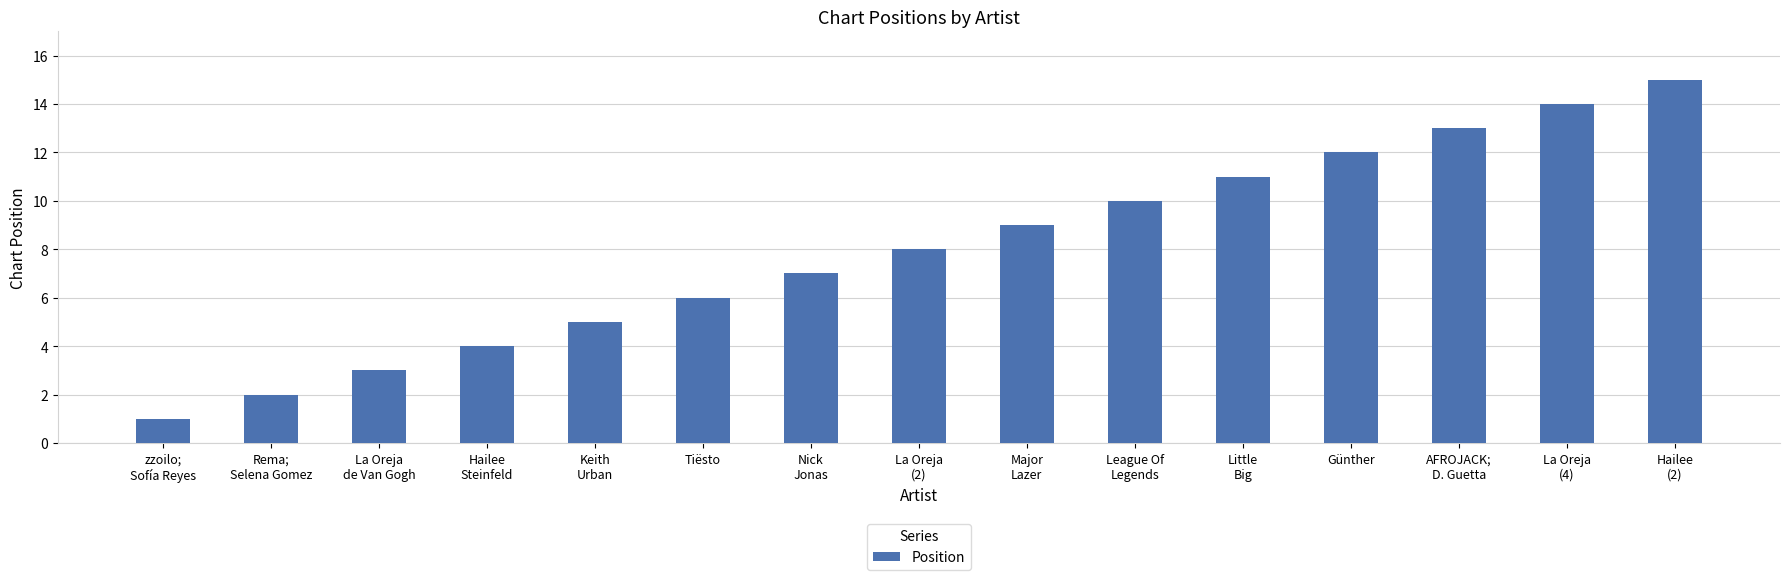

What is the difference between the values at Major
Lazer and Nick
Jonas?

2